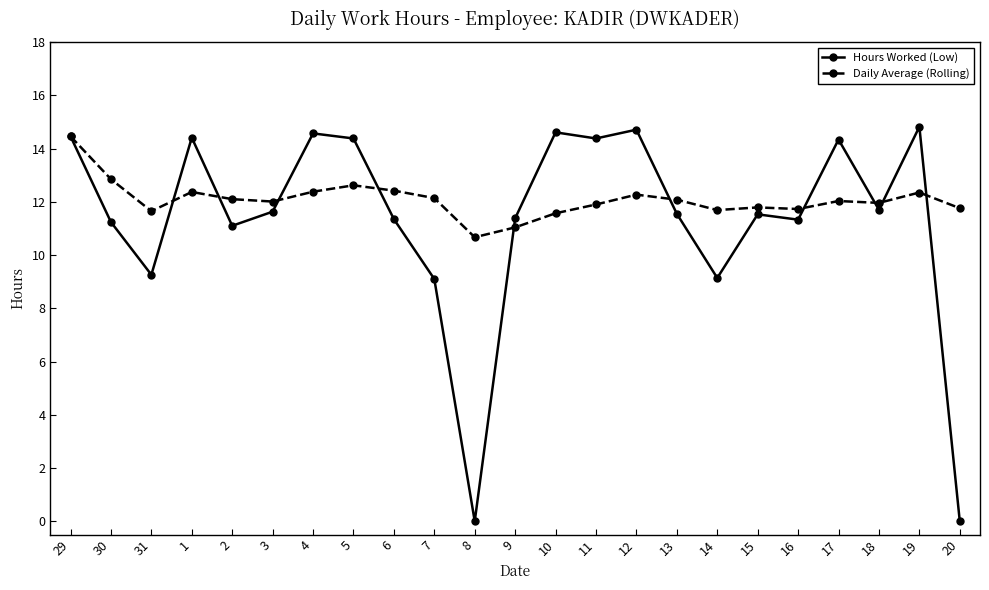

What is the label of the 7th point from the left?

4